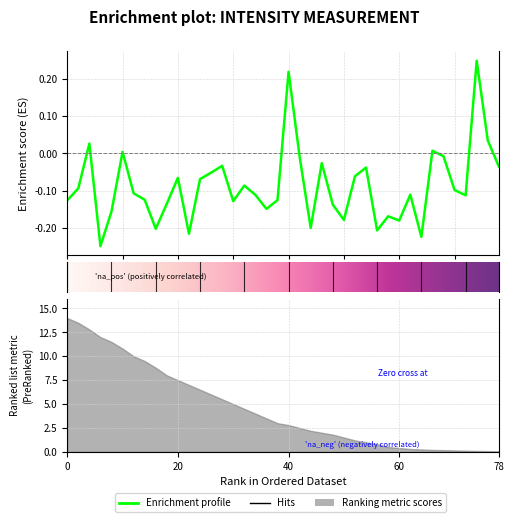

What is the minimum value shown in the chart?

-0.2